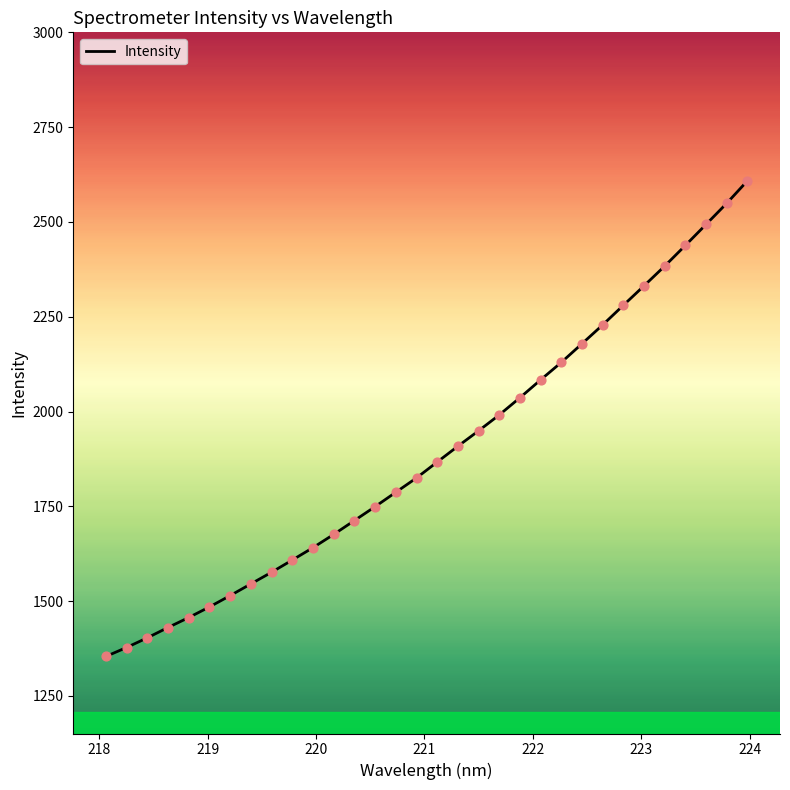

What is the greatest value displayed?

2608.8